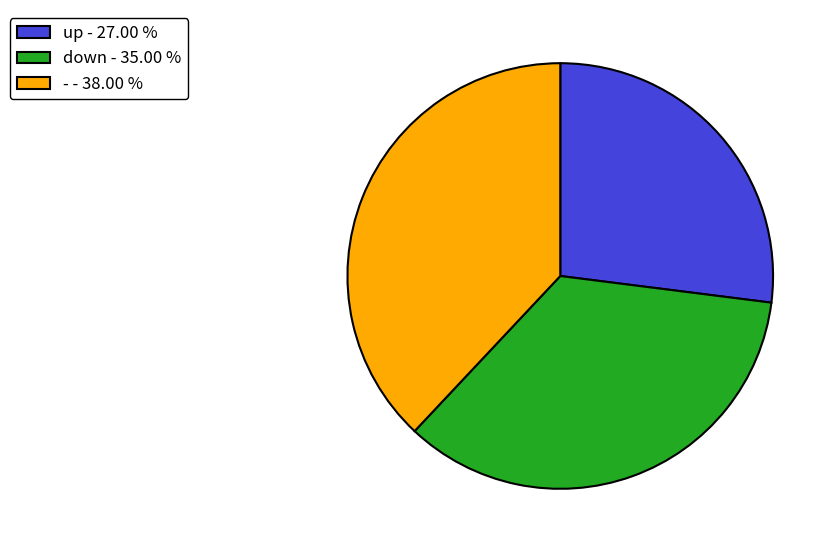

Which category has the smallest portion of the pie?

up